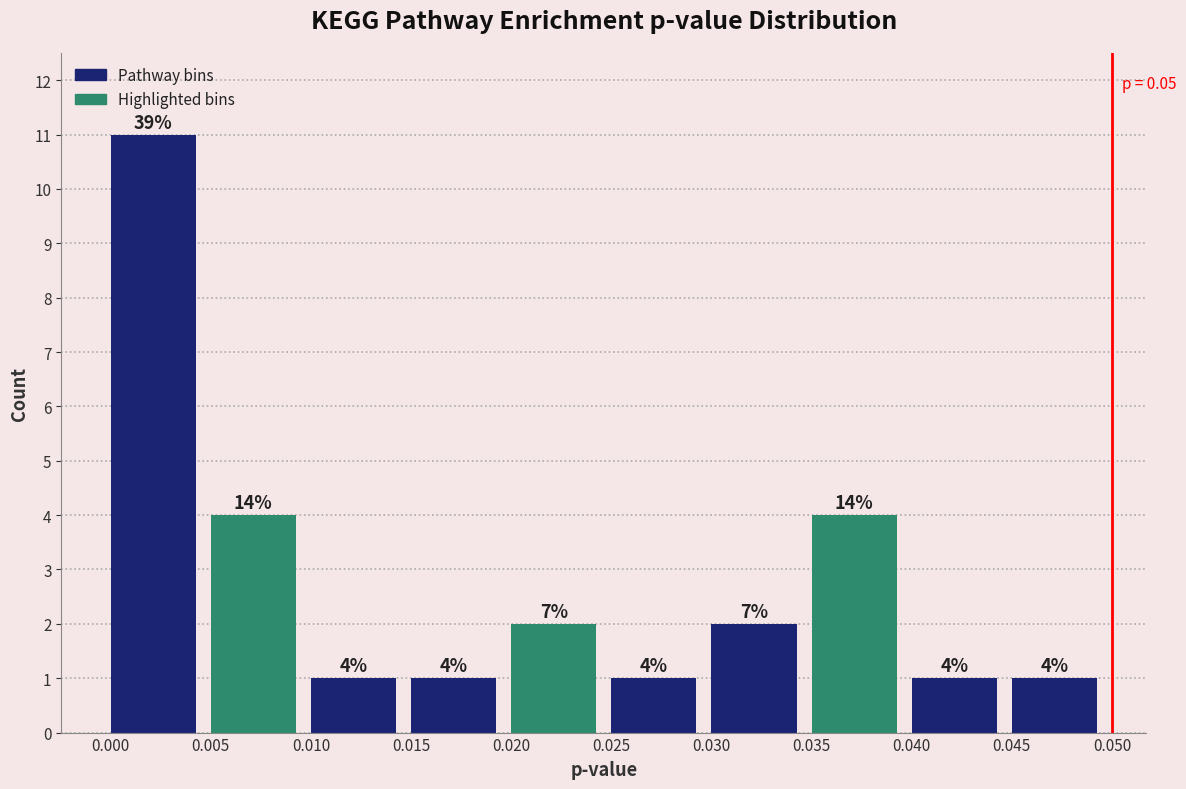

Which range on the x-axis has the tallest bar?

0.000 to 0.005